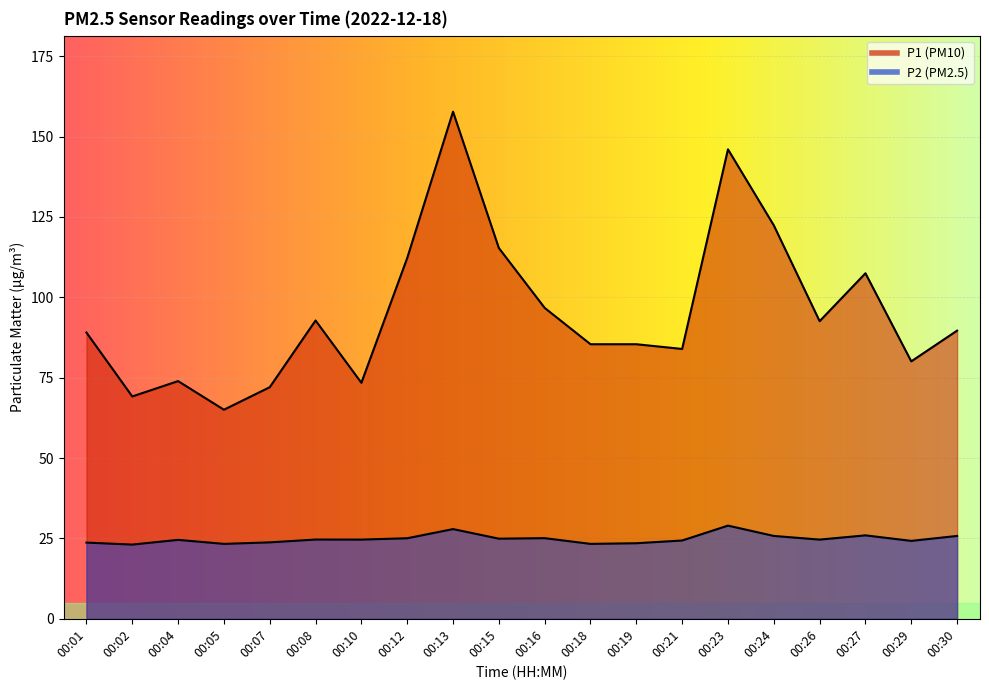

Reading right to left, transcribe all the data shown in this chart.

P1: 00:30=89.6	00:29=80.1	00:27=107.5	00:26=92.6	00:24=122.4	00:23=146.0	00:21=83.9	00:19=85.4	00:18=85.4	00:16=96.7	00:15=115.3	00:13=157.7	00:12=112.2	00:10=73.4	00:08=92.8	00:07=72.0	00:05=65.0	00:04=73.9	00:02=69.2	00:01=89.0
P2: 00:30=25.8	00:29=24.2	00:27=25.9	00:26=24.6	00:24=25.8	00:23=29.0	00:21=24.4	00:19=23.5	00:18=23.3	00:16=25.1	00:15=24.9	00:13=27.9	00:12=25.1	00:10=24.6	00:08=24.6	00:07=23.8	00:05=23.3	00:04=24.6	00:02=23.1	00:01=23.7